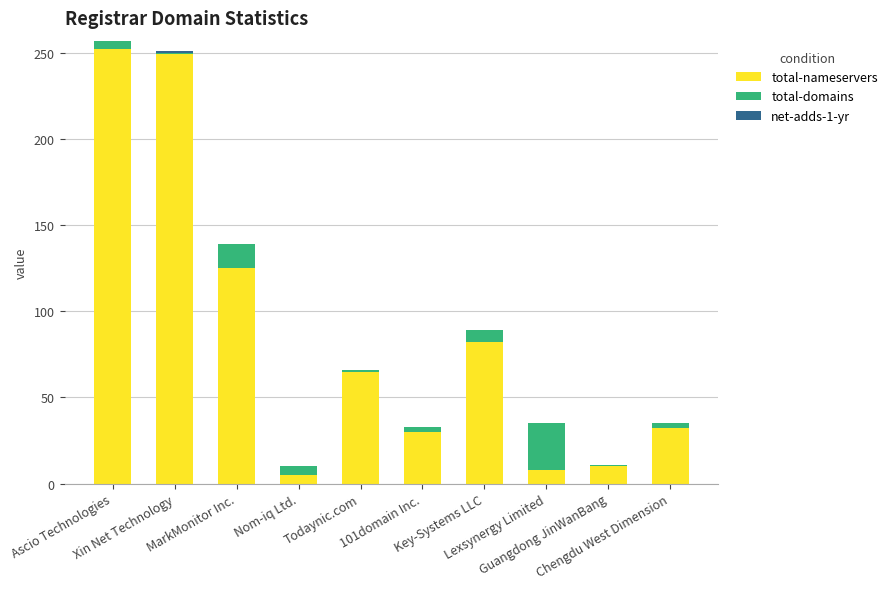

What is the maximum value for total-nameservers?

252